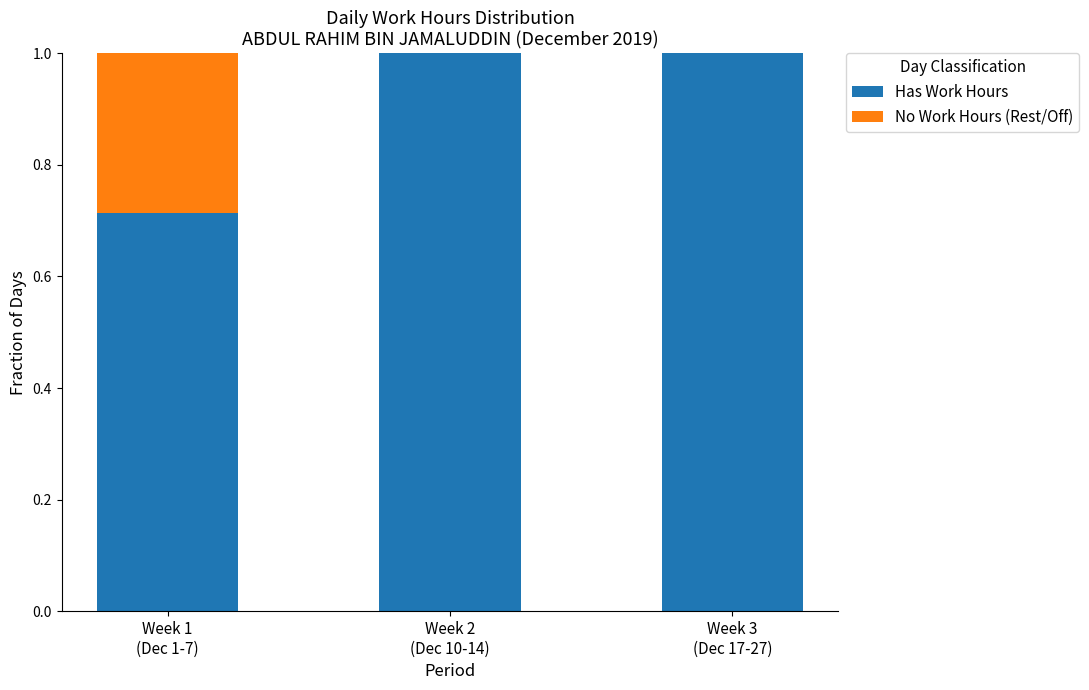

How many categories are shown in the chart?

3